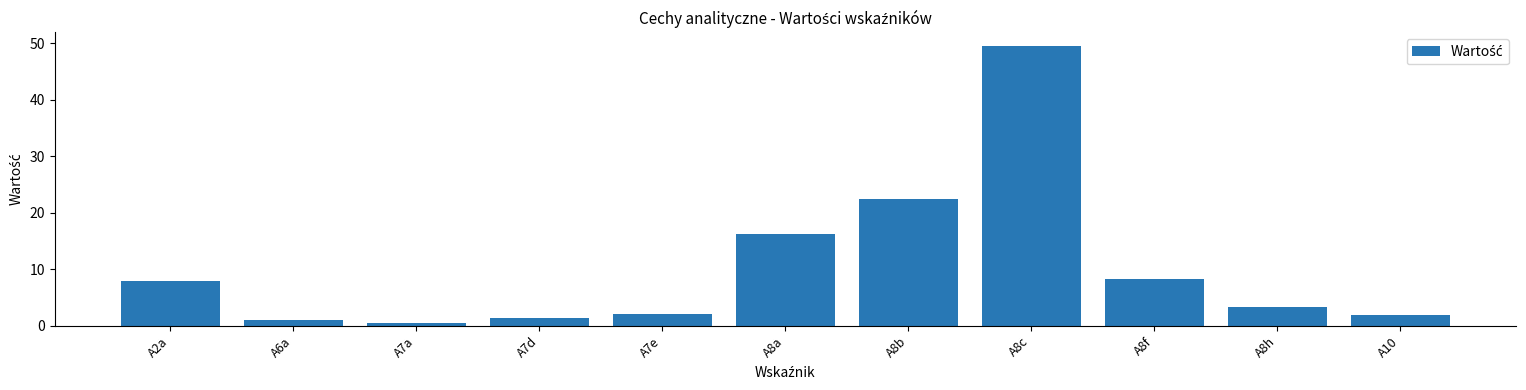

How many distinct data groups are displayed?

1